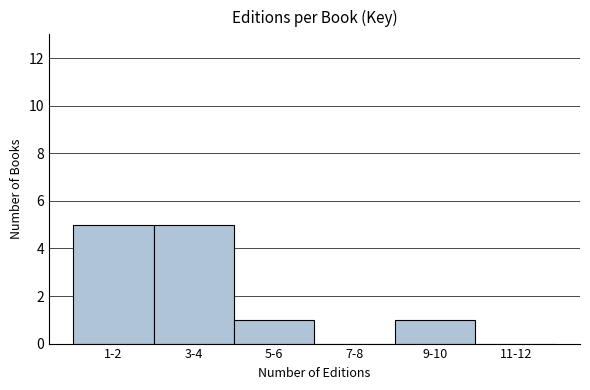

Reading right to left, what are all the values shown in this chart?

11-12=0	9-10=1	7-8=0	5-6=1	3-4=5	1-2=5